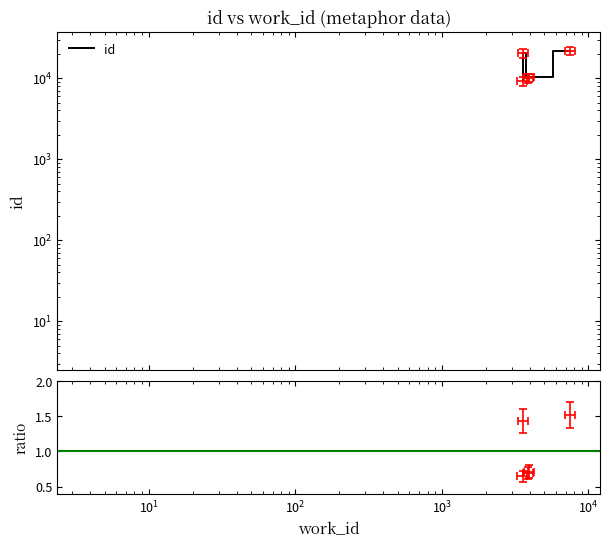

What is the minimum value shown in the chart?

9213